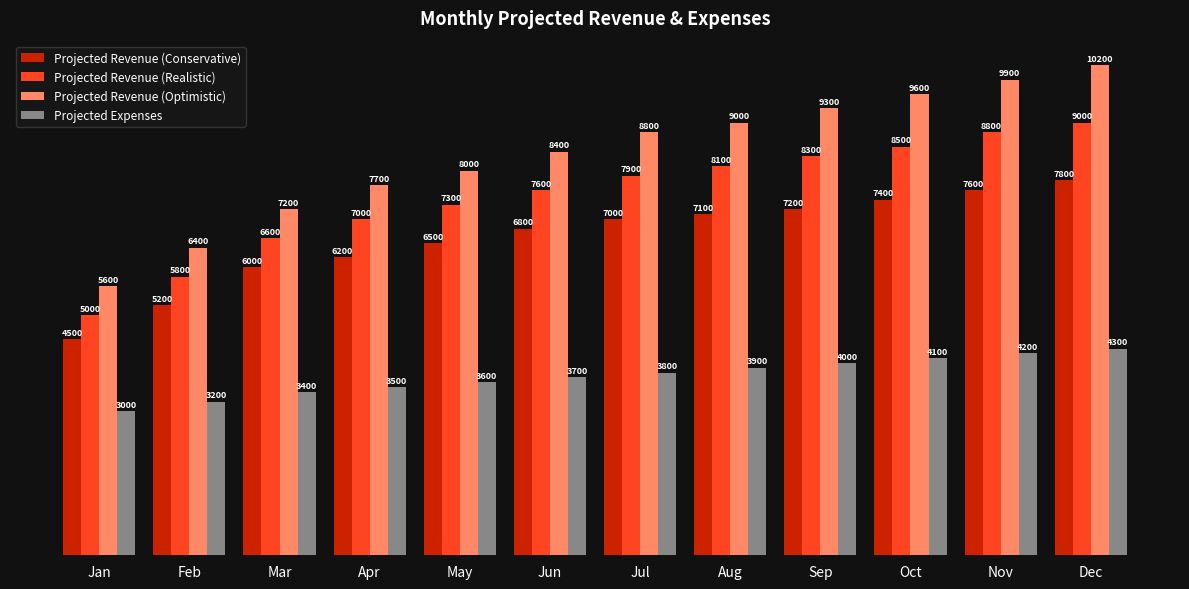

Which series has the largest range (max minus min)?

Projected Revenue (Optimistic)